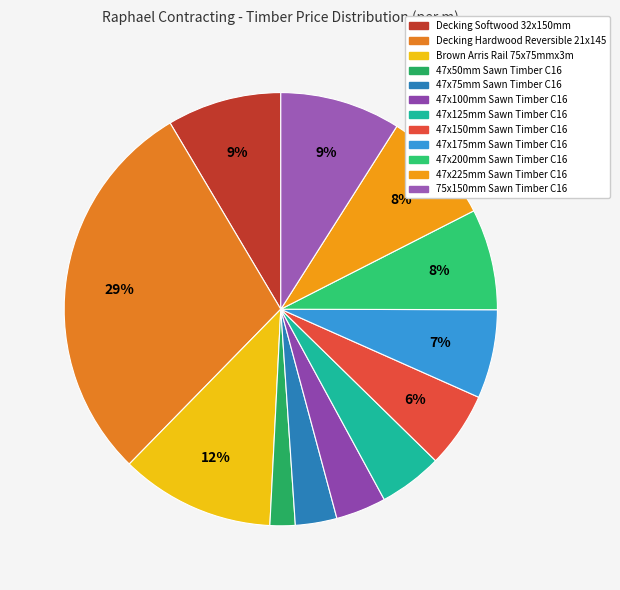

Is it true that 47x50mm Sawn Timber C16 is 1% of the pie?

False